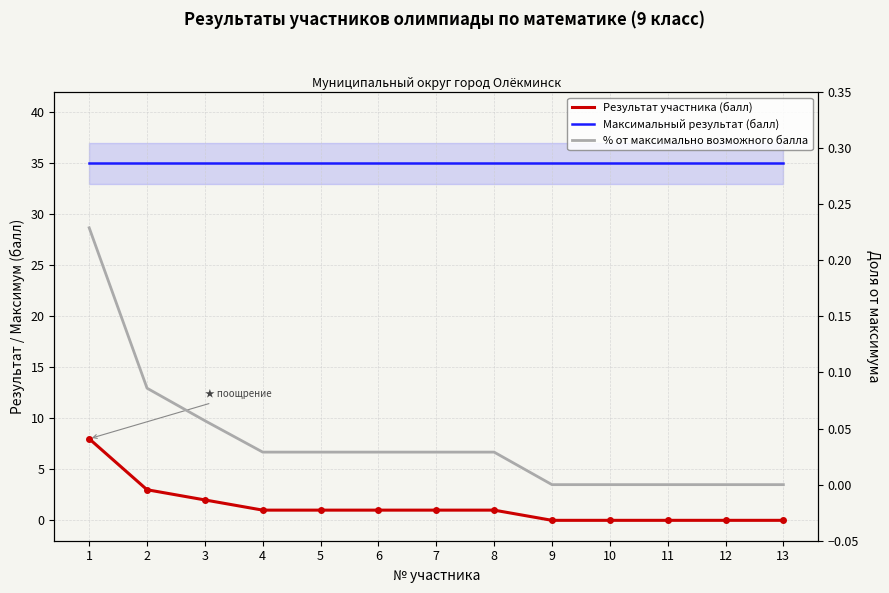

The Результат участника (балл) series shows -4.9 at 9. True or false?

False